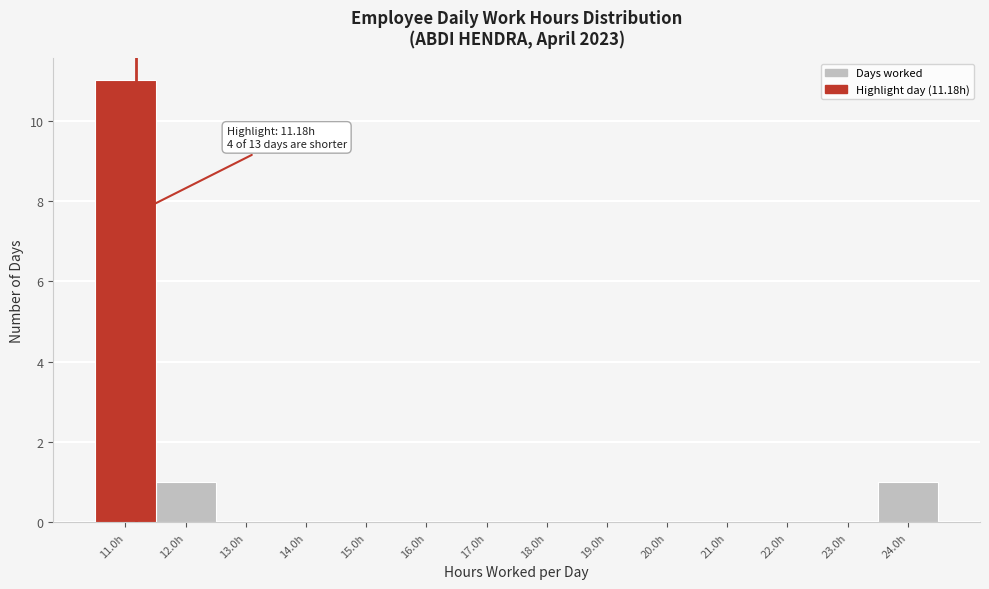

Which range on the x-axis has the tallest bar?

10.5 to 11.5